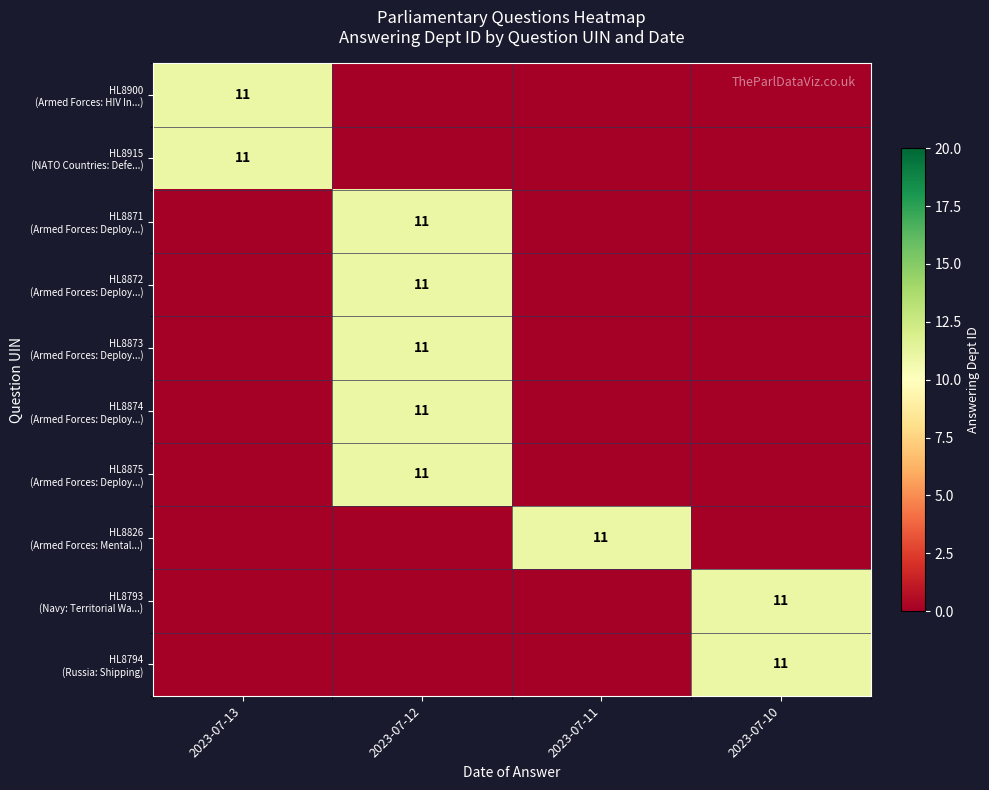

How many data points does each series have?

4